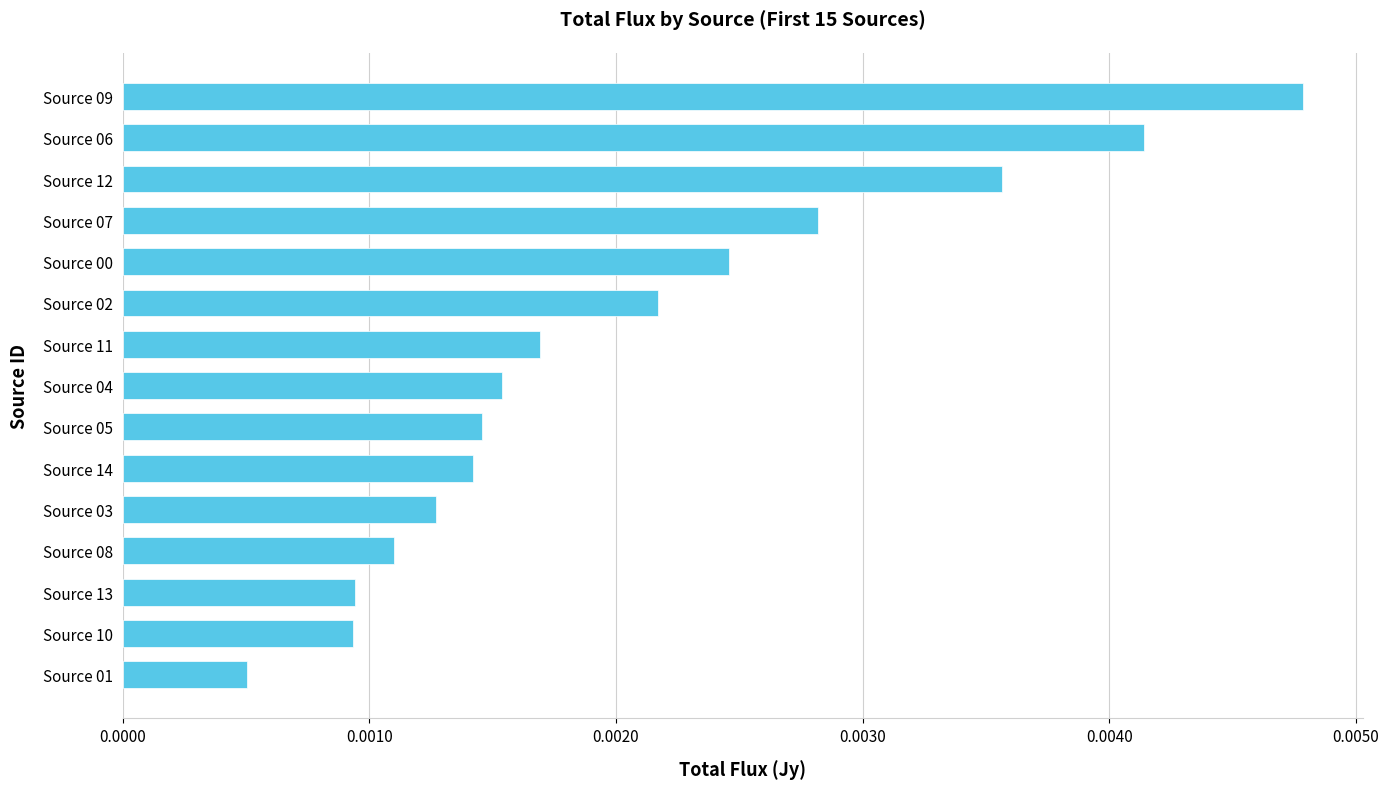

How many values are between 0 and 1?

15